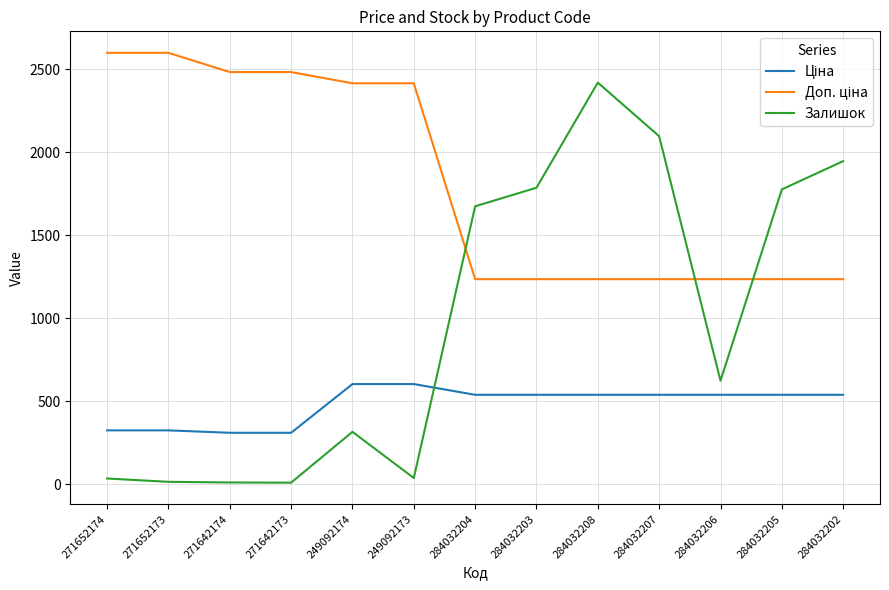

The Залишок series shows 2323.6 at 284032205. True or false?

False